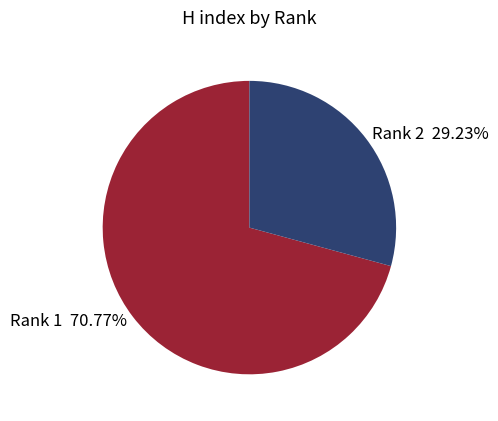

Does any single category account for the majority?

Yes